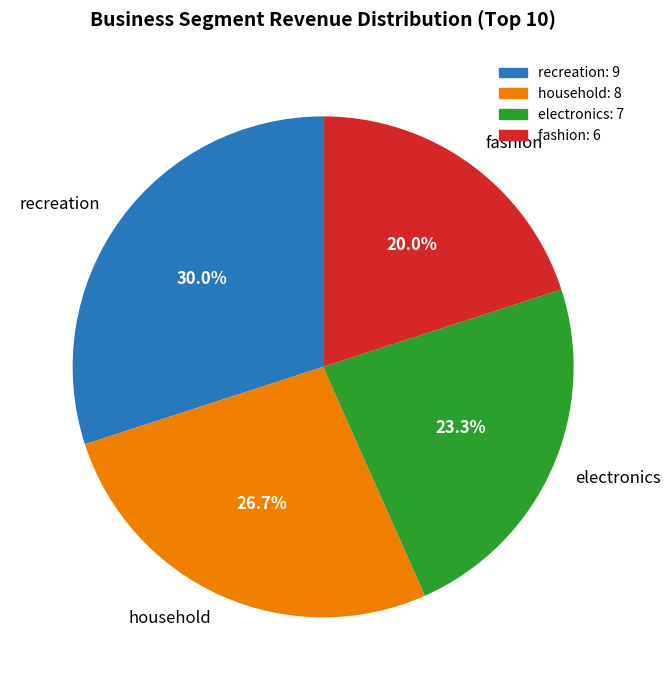

Approximately how many times larger is the value at electronics compared to household?

0.9